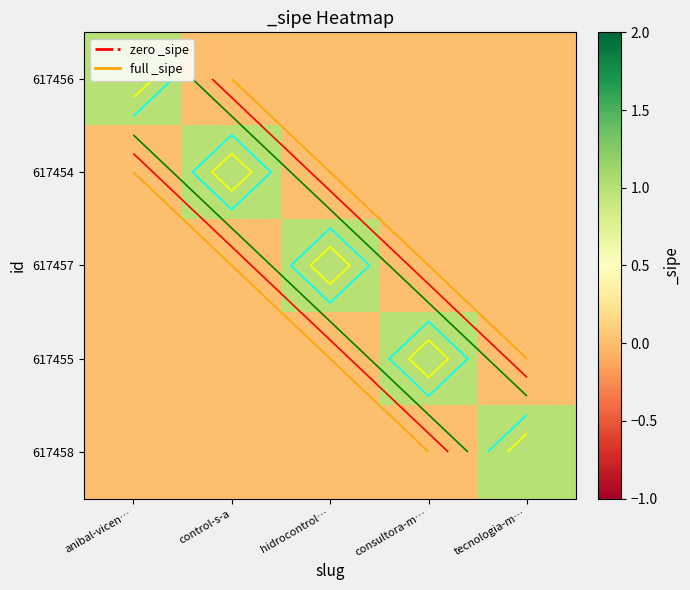

List the series in order of their peak value, highest first.

617456, 617454, 617457, 617455, 617458